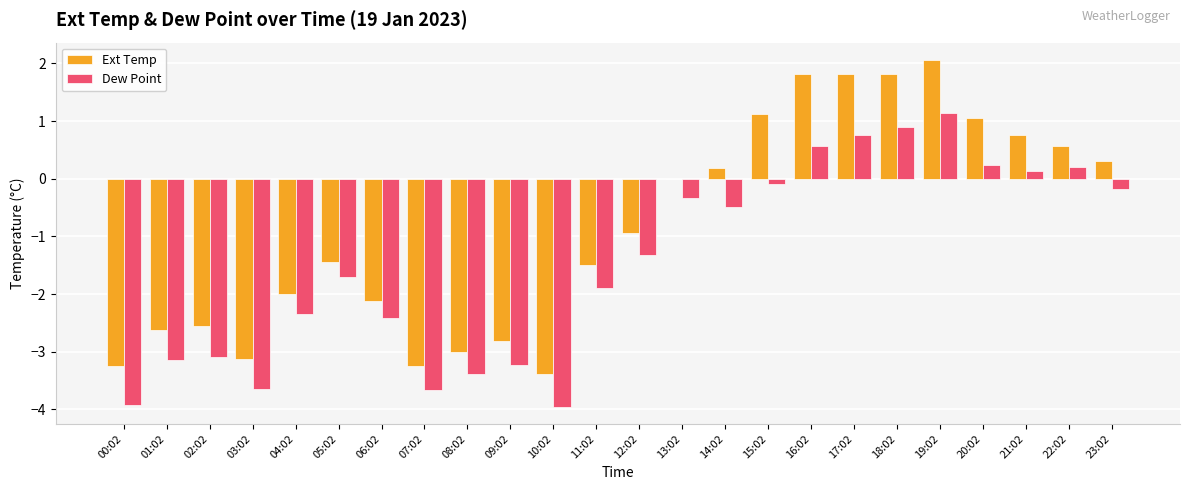

Between 06:02 and 13:02, which series saw the biggest shift?

Ext Temp